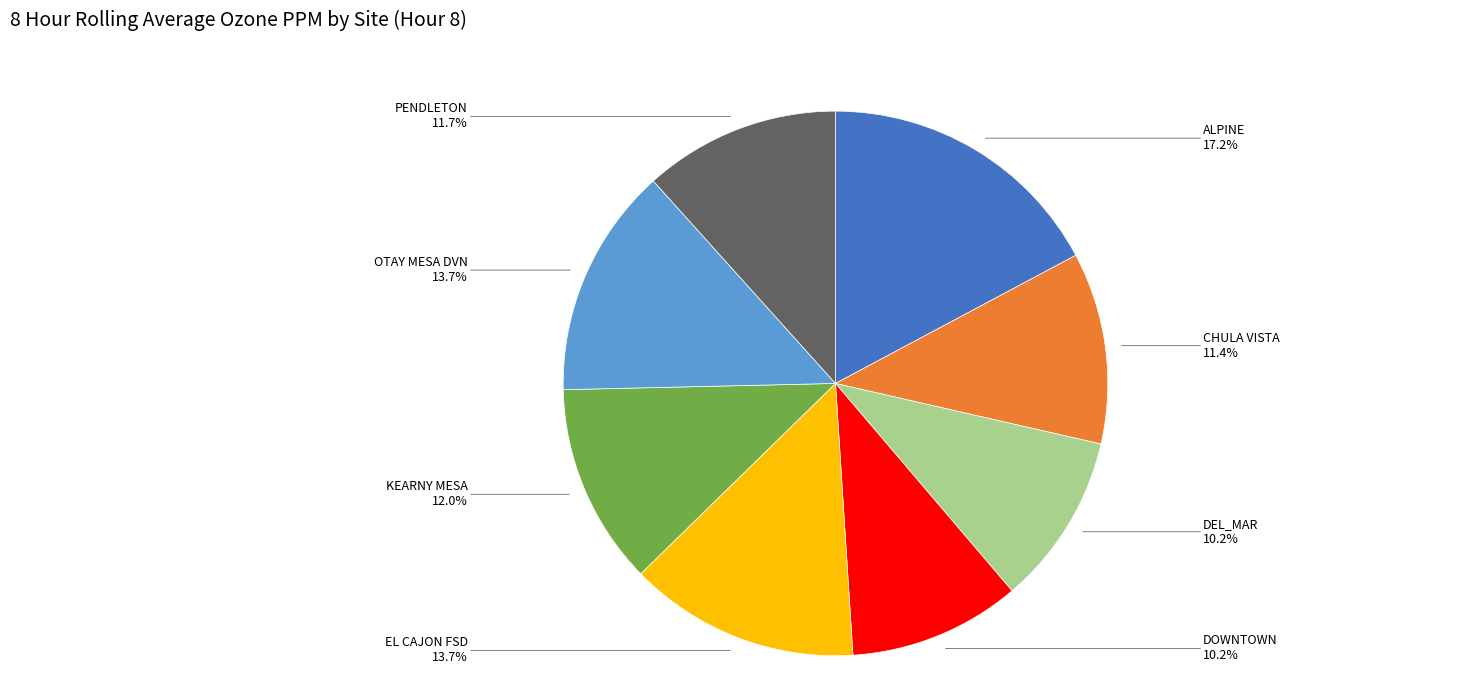

Combined, do EL CAJON FSD and DEL_MAR account for over 50%?

No